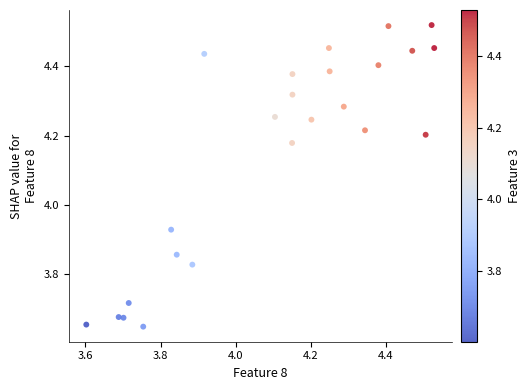

What is the range of X values (max minus min)?

0.9